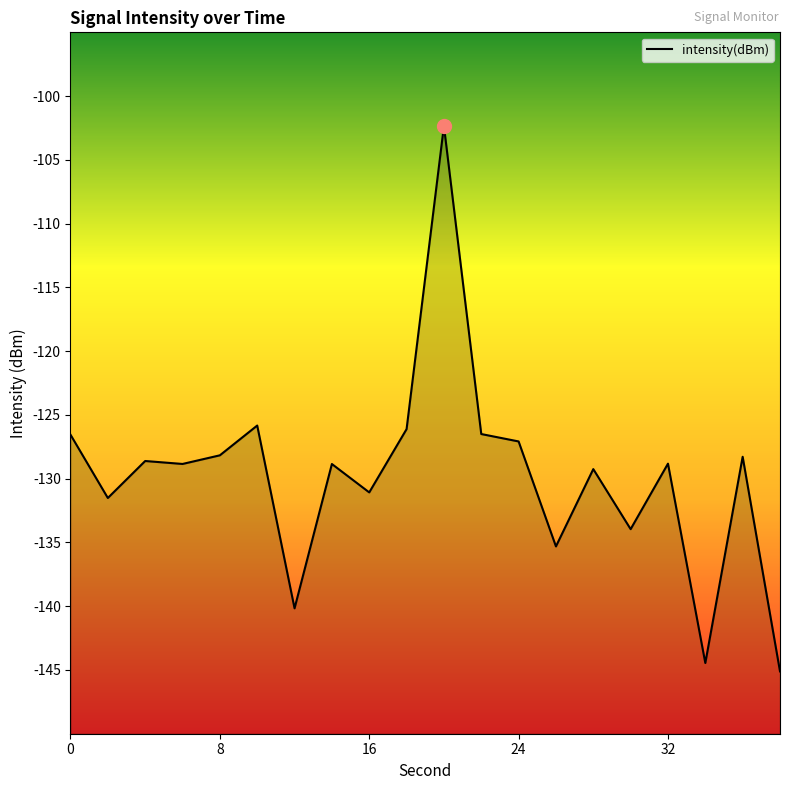

Reading left to right, transcribe all the data shown in this chart.

-126.6	-131.5	-128.6	-128.8	-128.2	-125.8	-140.2	-128.9	-131.1	-126.1	-102.3	-126.5	-127.1	-135.3	-129.3	-134.0	-128.8	-144.5	-128.3	-145.1